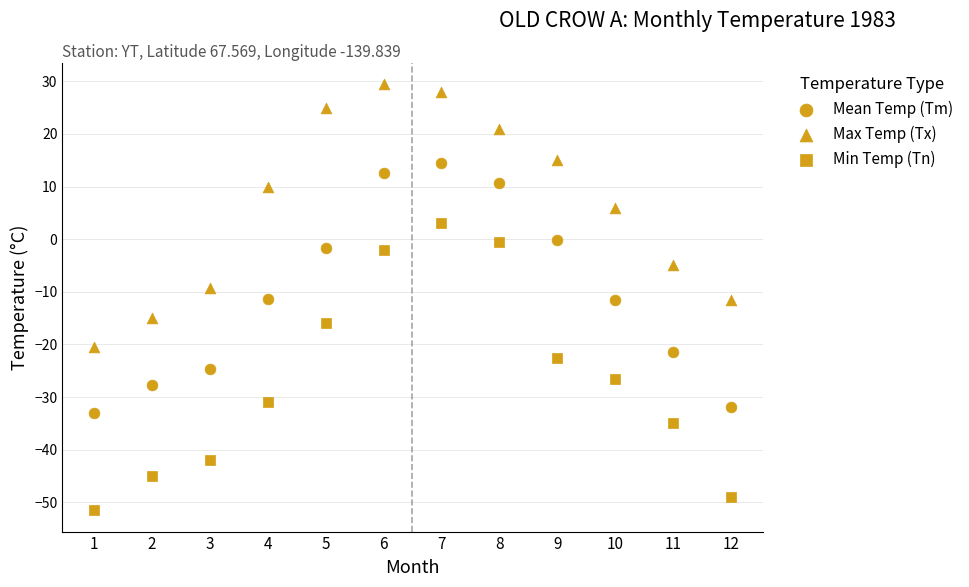

How many points are shown in the scatter plot?

36